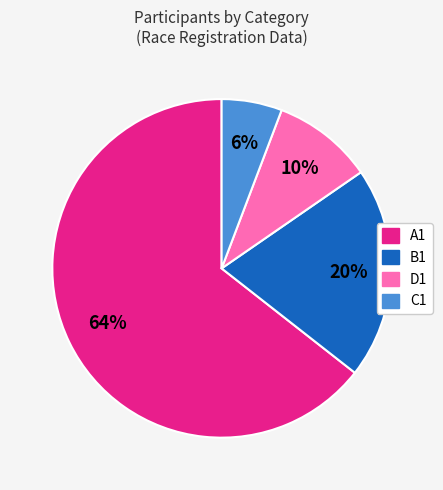

What is the ratio of the value at A1 to the value at B1?

3.2